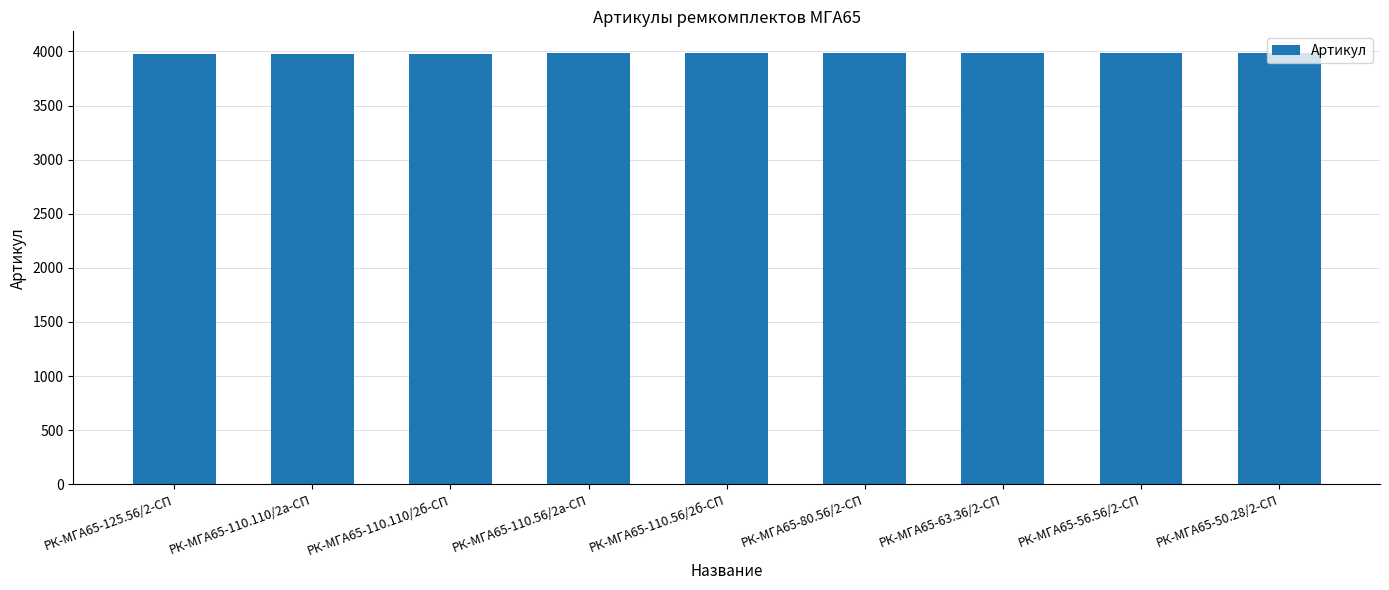

What is the ratio of the value at РК-МГА65-110.110/2а-СП to the value at РК-МГА65-56.56/2-СП?

1.0